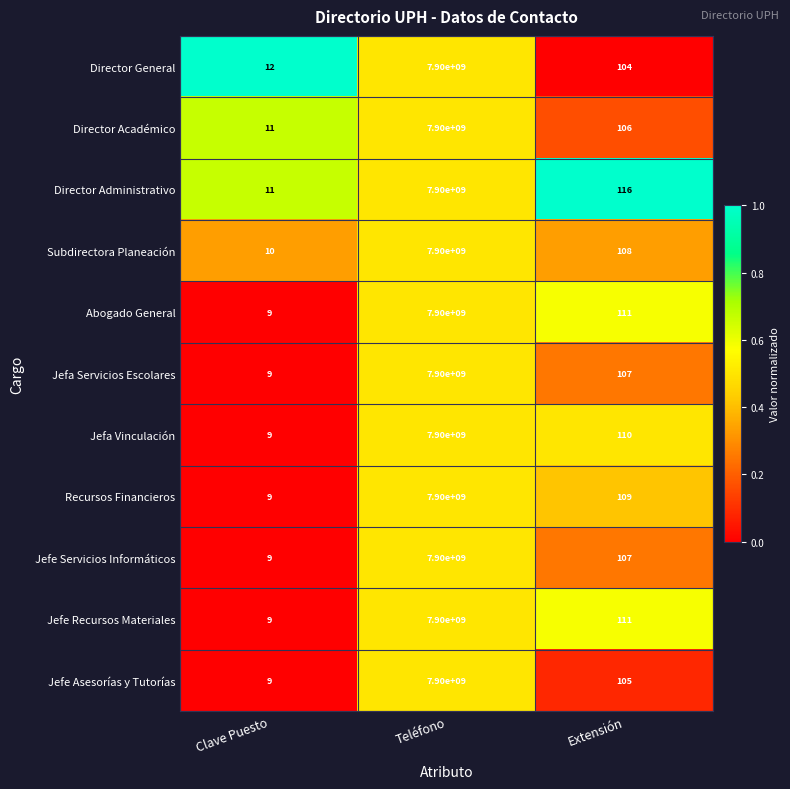

List the labels in order of Jefe Servicios Informáticos value, largest first.

Teléfono, Extensión, Clave Puesto